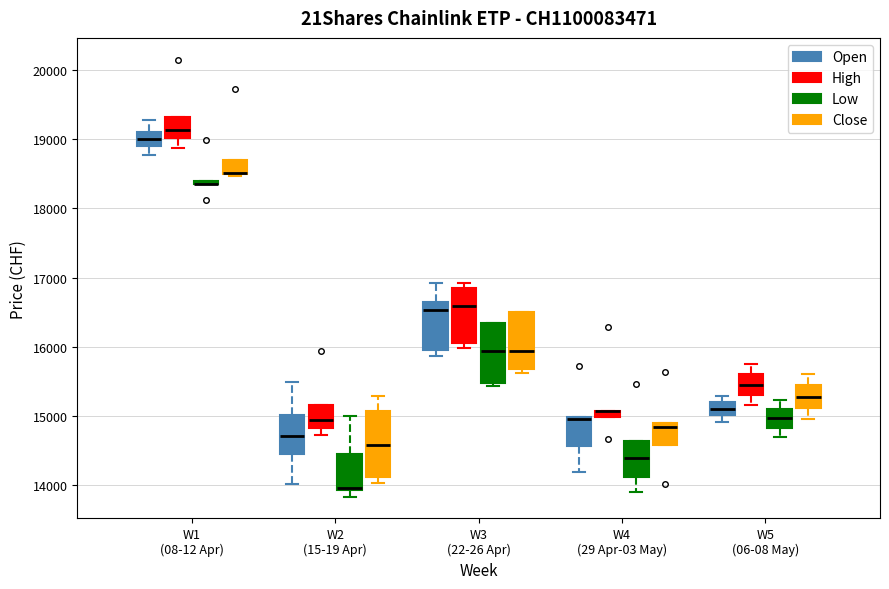

Where does the median line of the box for W4 (29 Apr-03 May) (Close) sit on the y-axis? The values are not printed on the chart, so give them approximately, as read against the axis.

14800